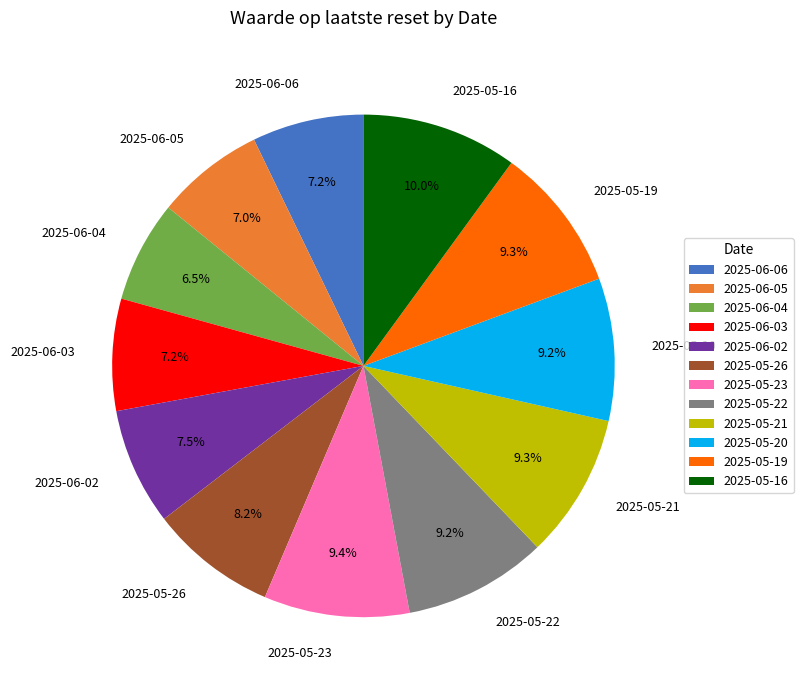

Between 2025-05-26 and 2025-06-06, which is larger?

2025-05-26